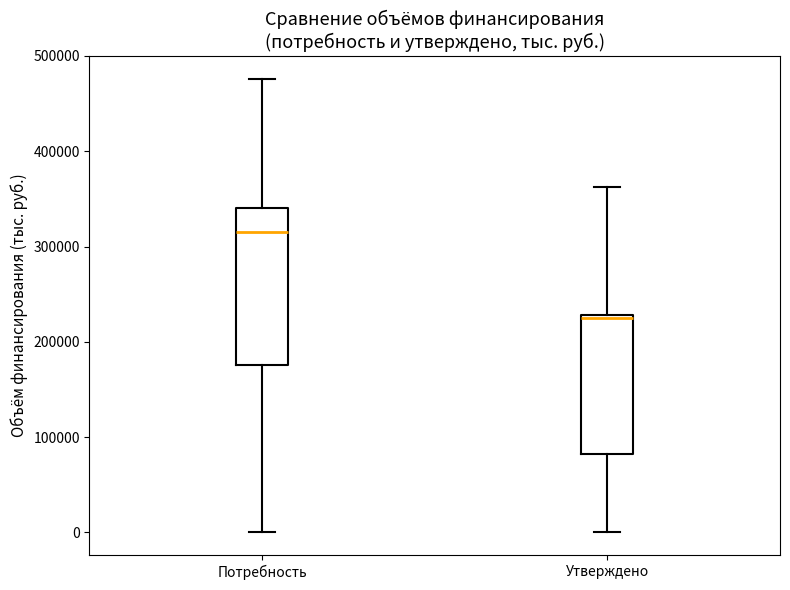

Where is the upper edge of the box for Утверждено on the y-axis? The values are not printed on the chart, so give them approximately, as read against the axis.

230000